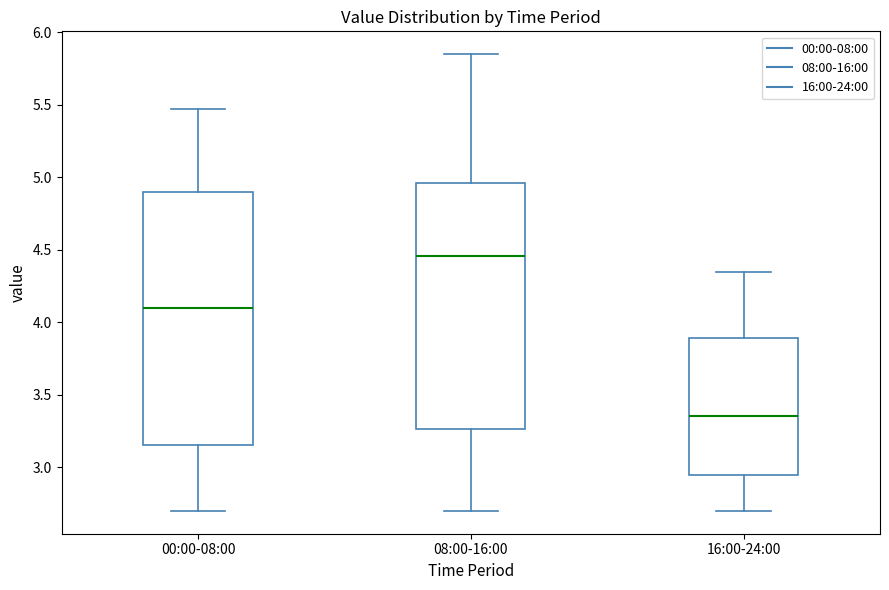

Which box has the lowest median line?

16:00-24:00